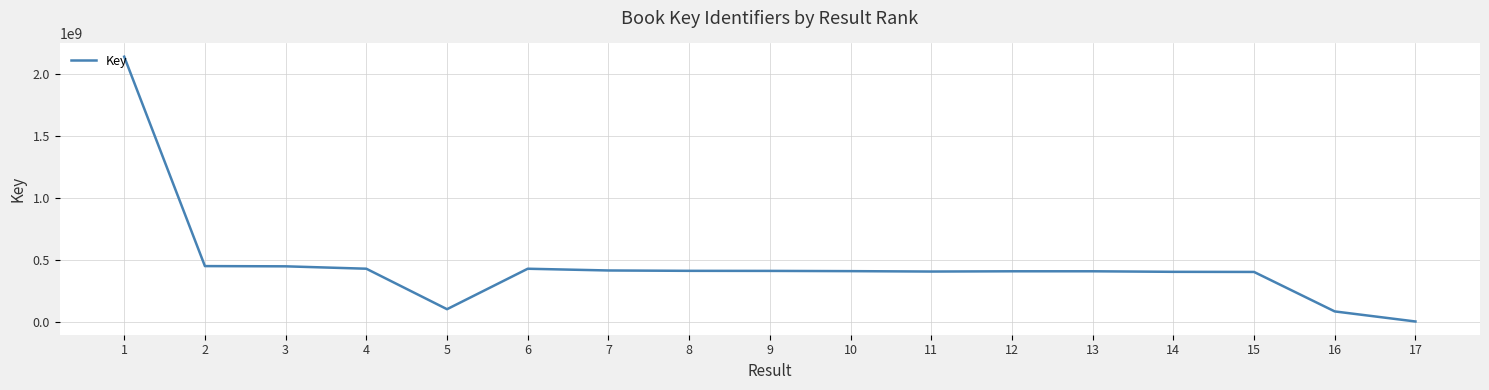

Is it true that the value at 2 is 775880340?

False